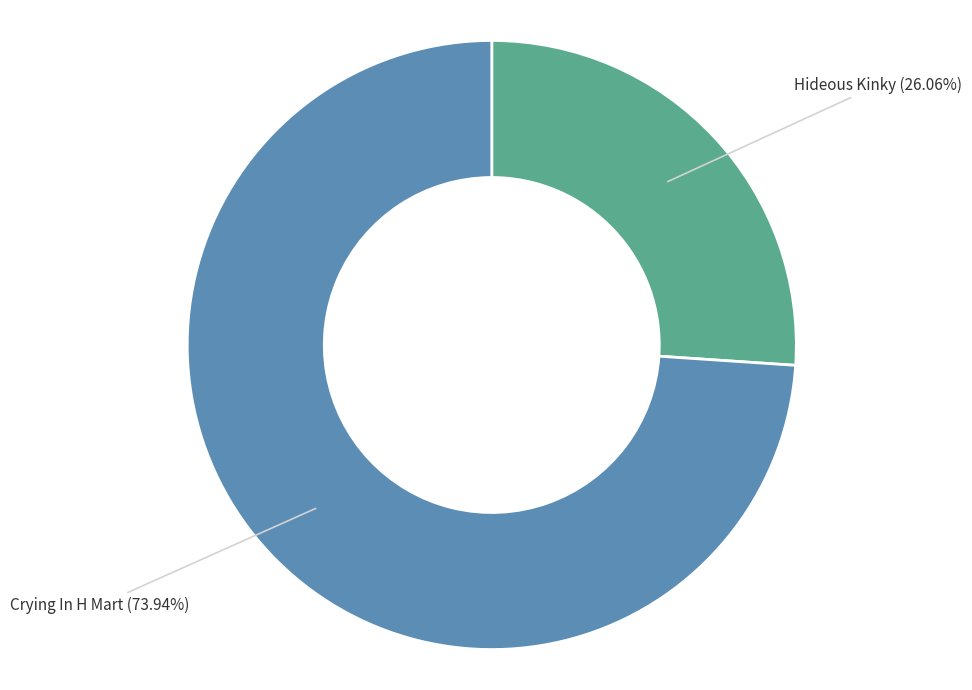

Is the sum of Hideous Kinky and Crying In H Mart greater than half?

Yes